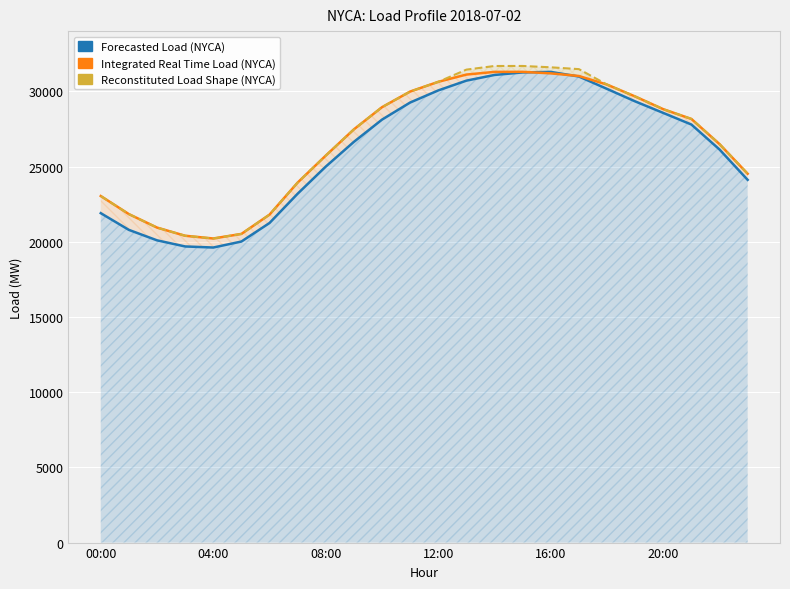

At how many categories does at least one series exceed 28060?

12